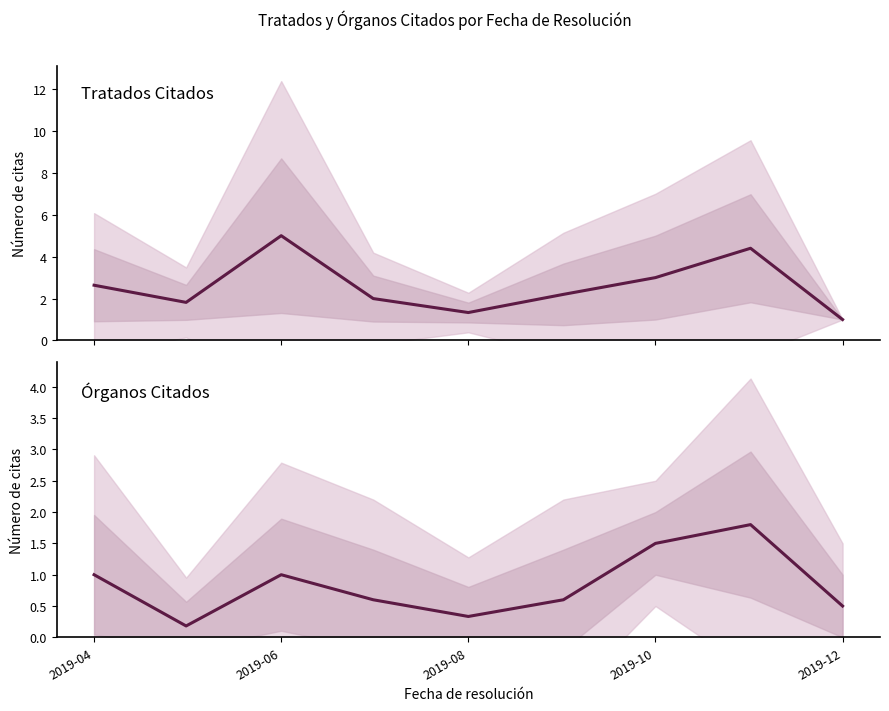

True or false: Tratados Citados and Órganos Citados intersect in this chart.

False